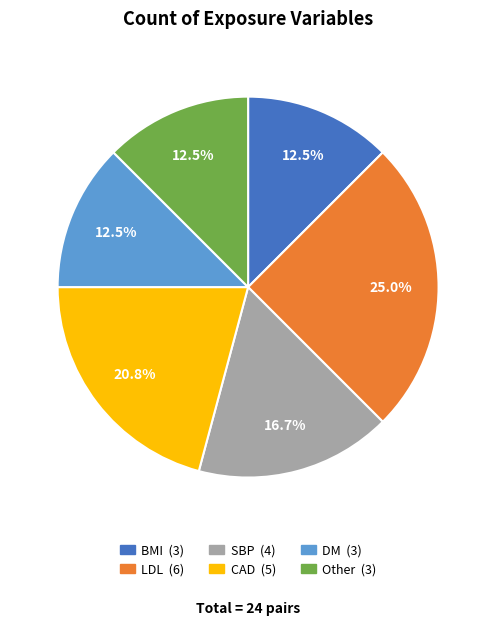

The Other slice represents 1% of the pie. True or false?

False